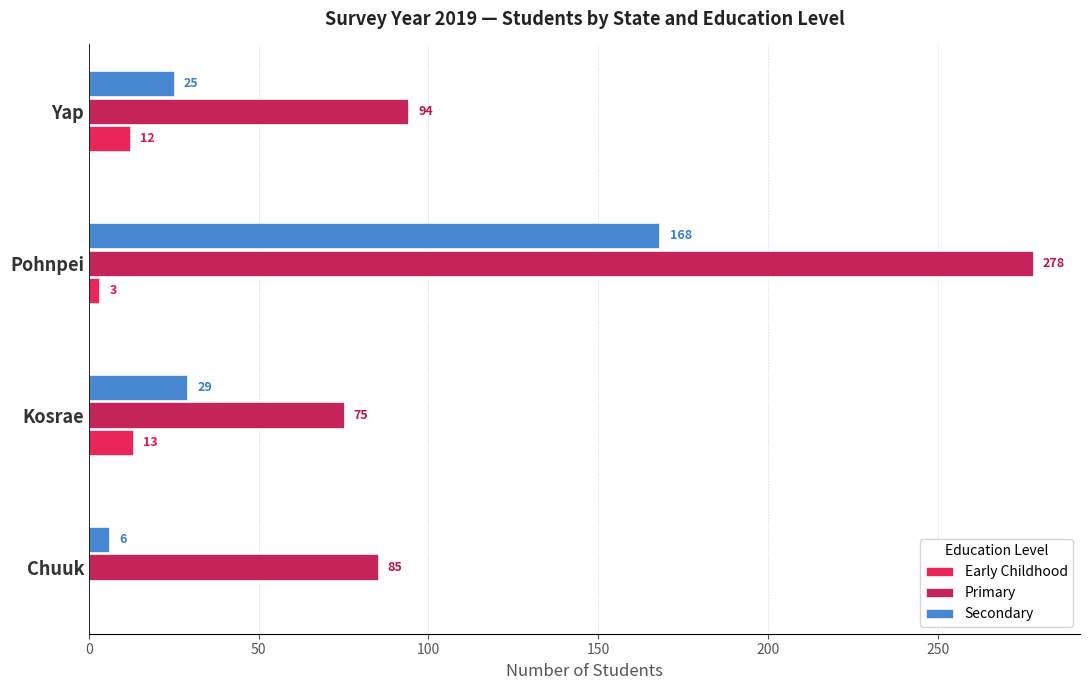

Which label corresponds to the largest value in the chart?

Pohnpei